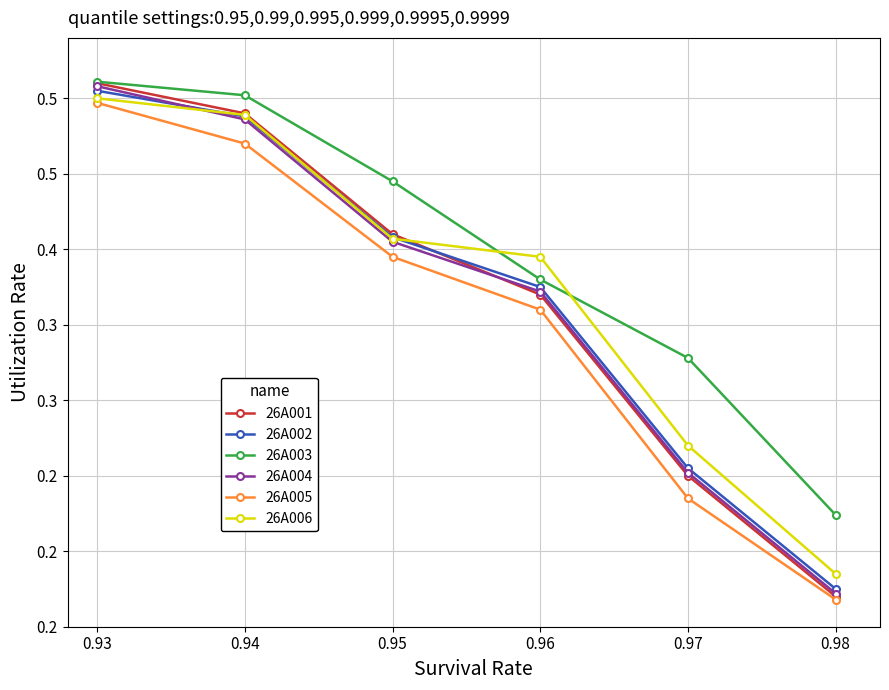

True or false: 26A004 has more than 1 points higher than both neighbors.

False